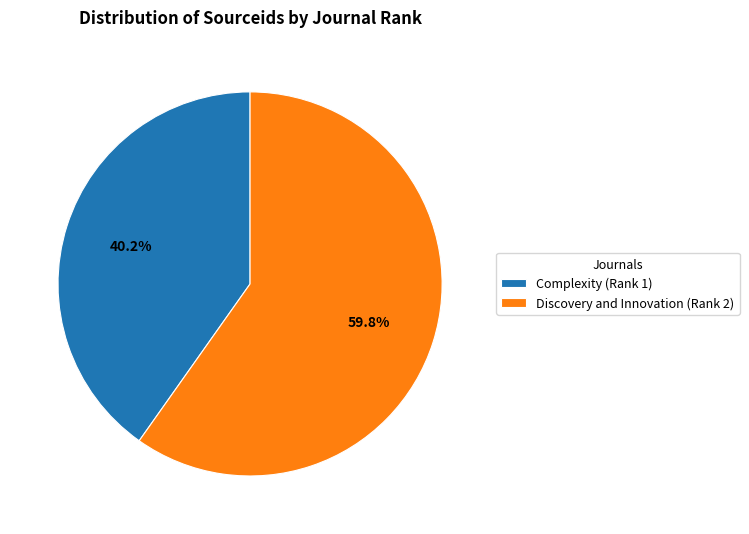

Does Discovery and Innovation (Rank 2) represent more than half of the total?

Yes